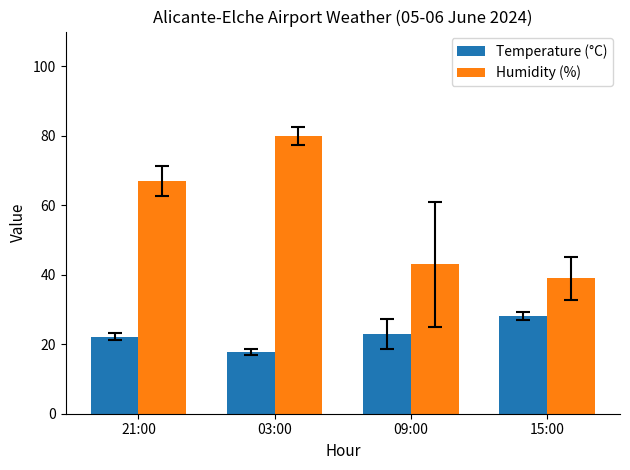

Reading left to right, what are all the values shown in this chart?

Temperature (°C): 22.2	17.7	22.9	28.1
Humidity (%): 67.0	80.0	43.0	39.0